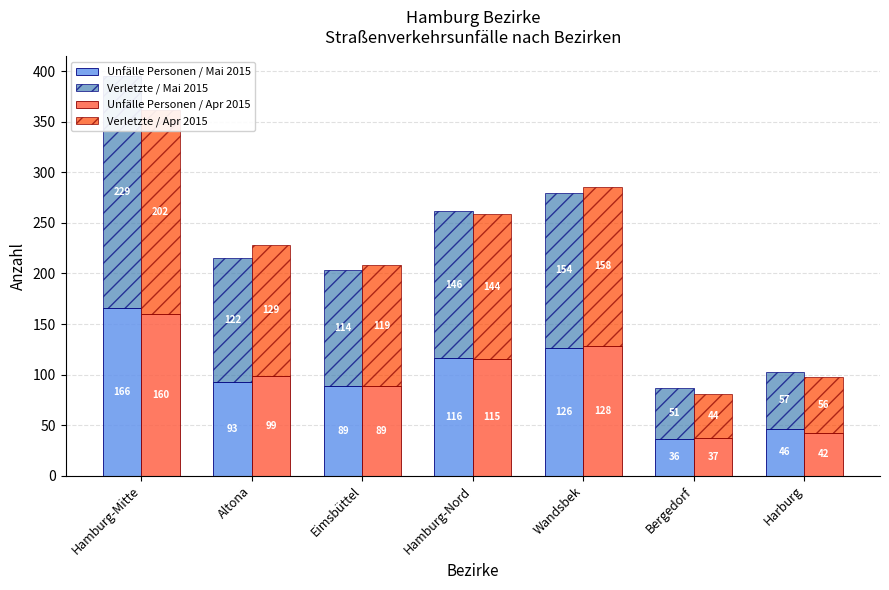

At which label is Verletzte / Apr 2015 closest to 123?

Eimsbüttel